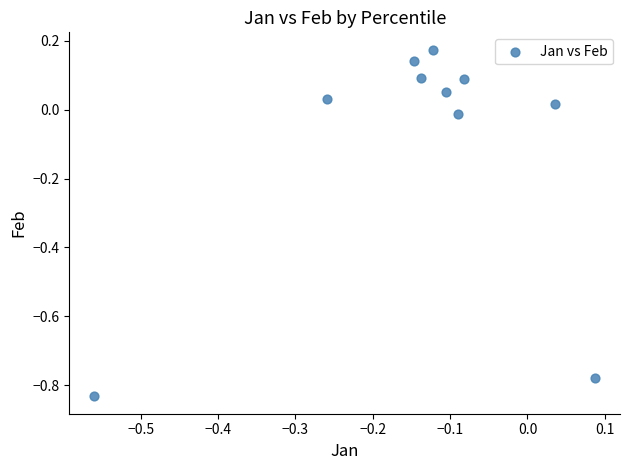

What is the range of Y values (max minus min)?

1.0